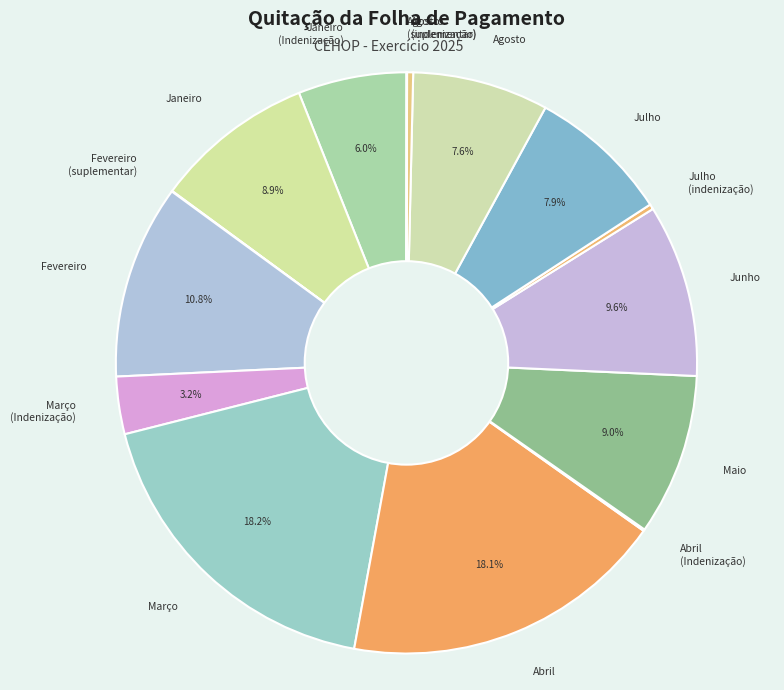

Is there any slice that represents more than half of the pie?

No